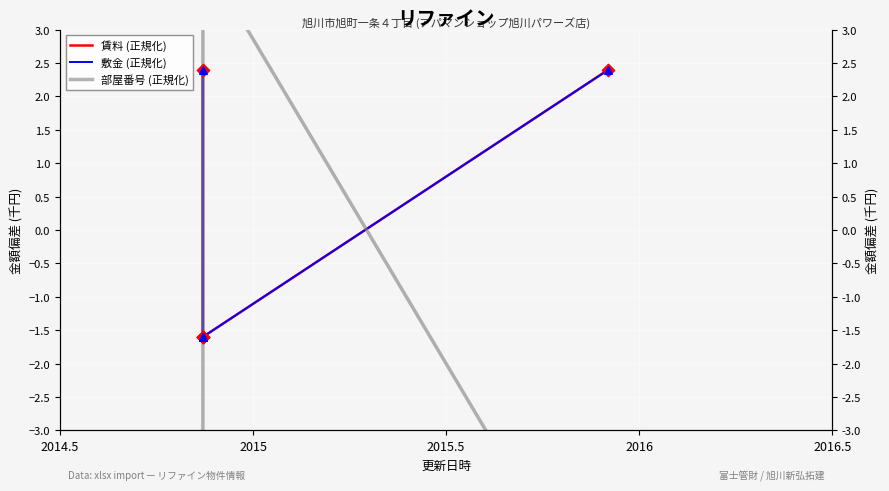

What is the total value across all series at 2014.5?

-9.2